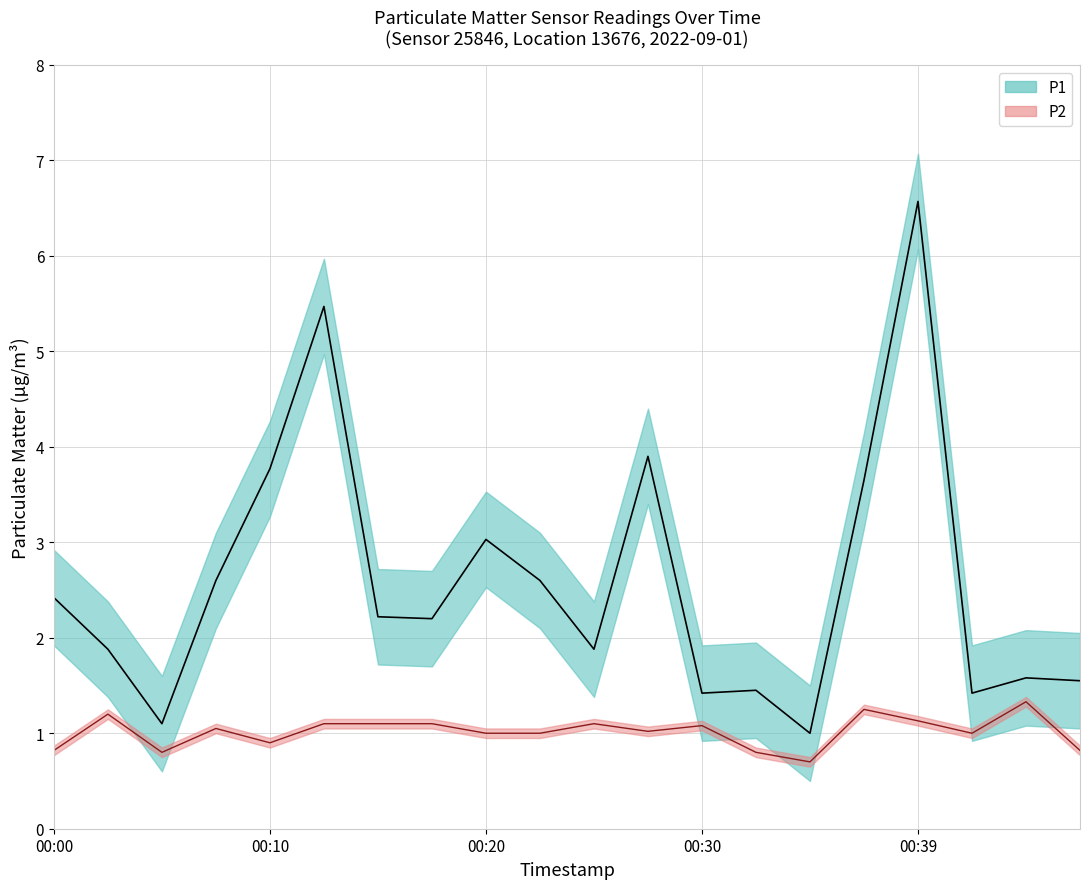

How many distinct data groups are displayed?

2